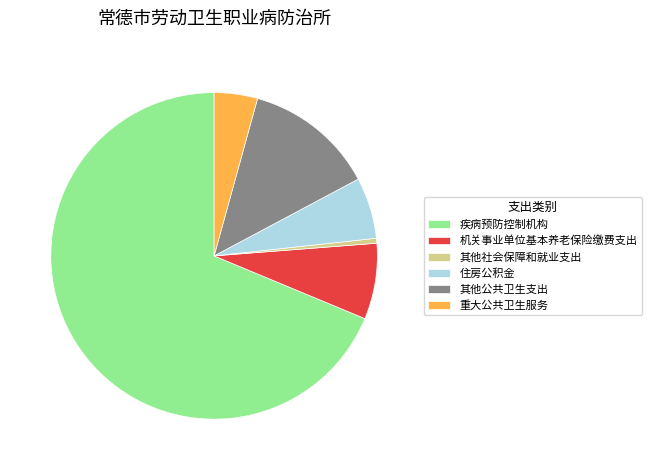

Which slice represents more than half of the pie?

疾病预防控制机构